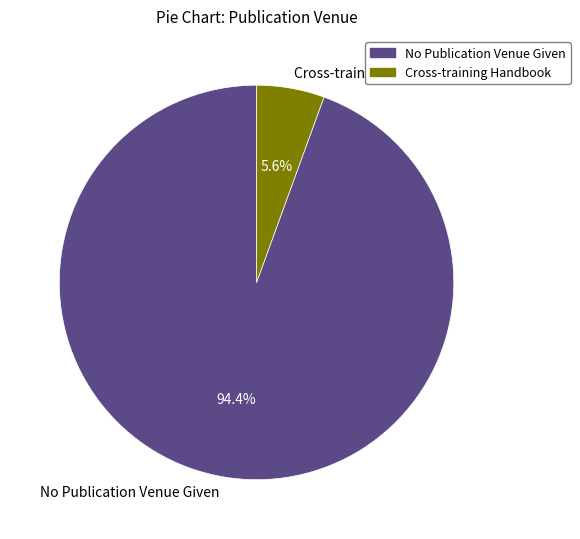

True or false: No Publication Venue Given accounts for 94% of the total.

True